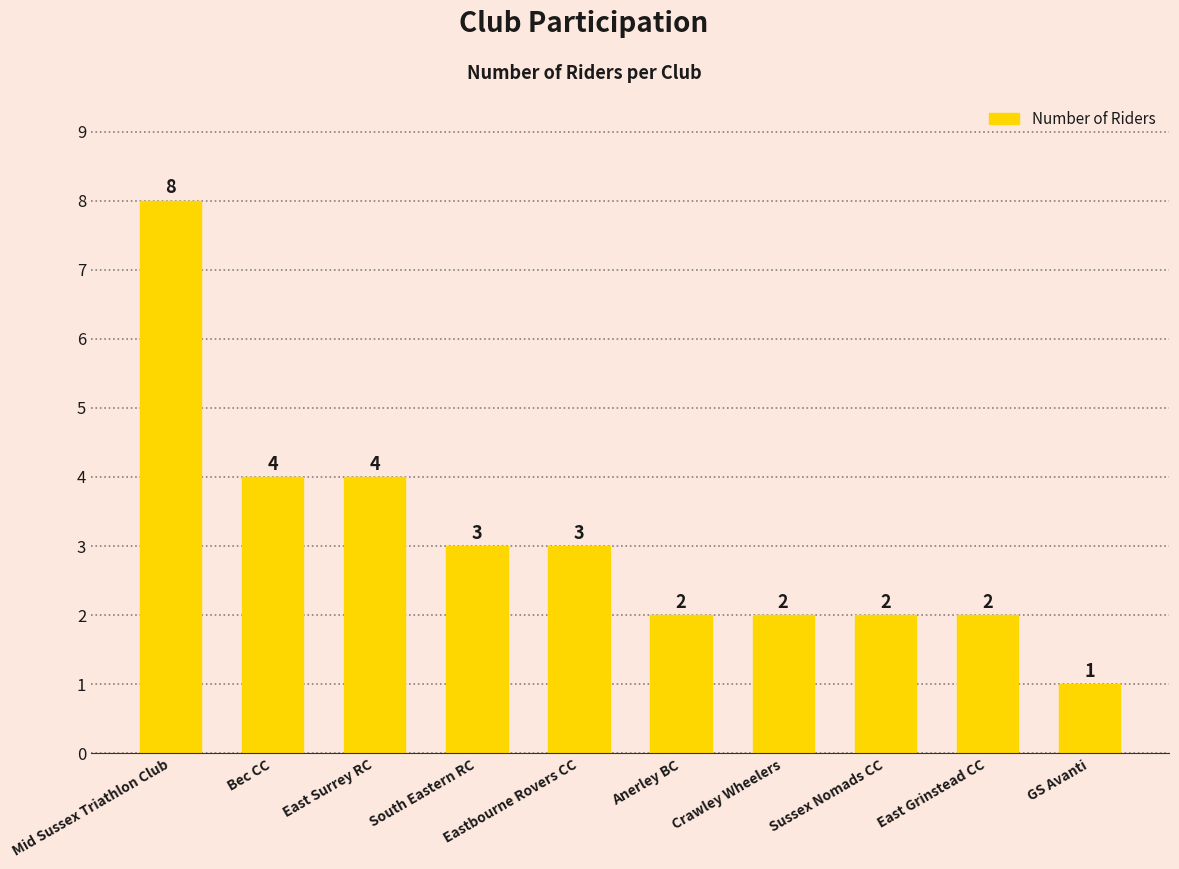

What is the label of the 7th bar from the left?

Crawley Wheelers